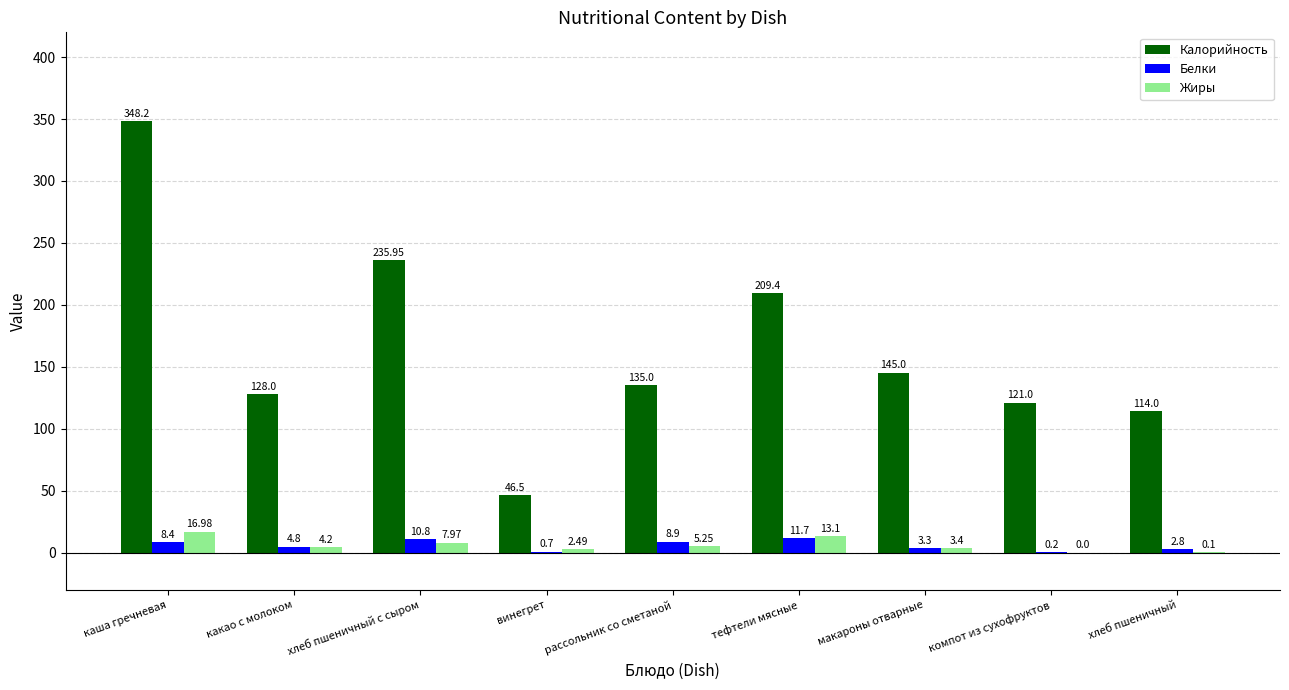

What is the average value of the Калорийность series?

164.8